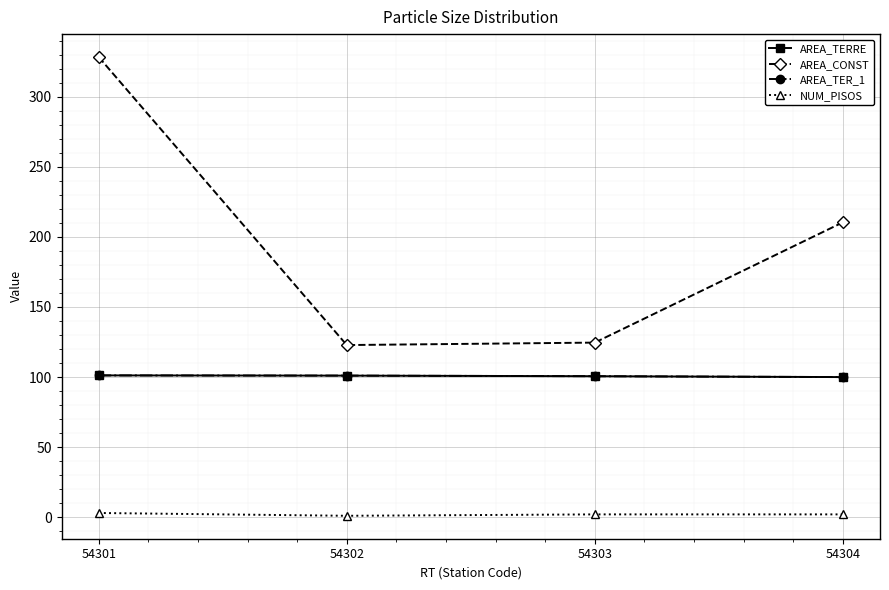

Does the chart have visible grid lines?

Yes